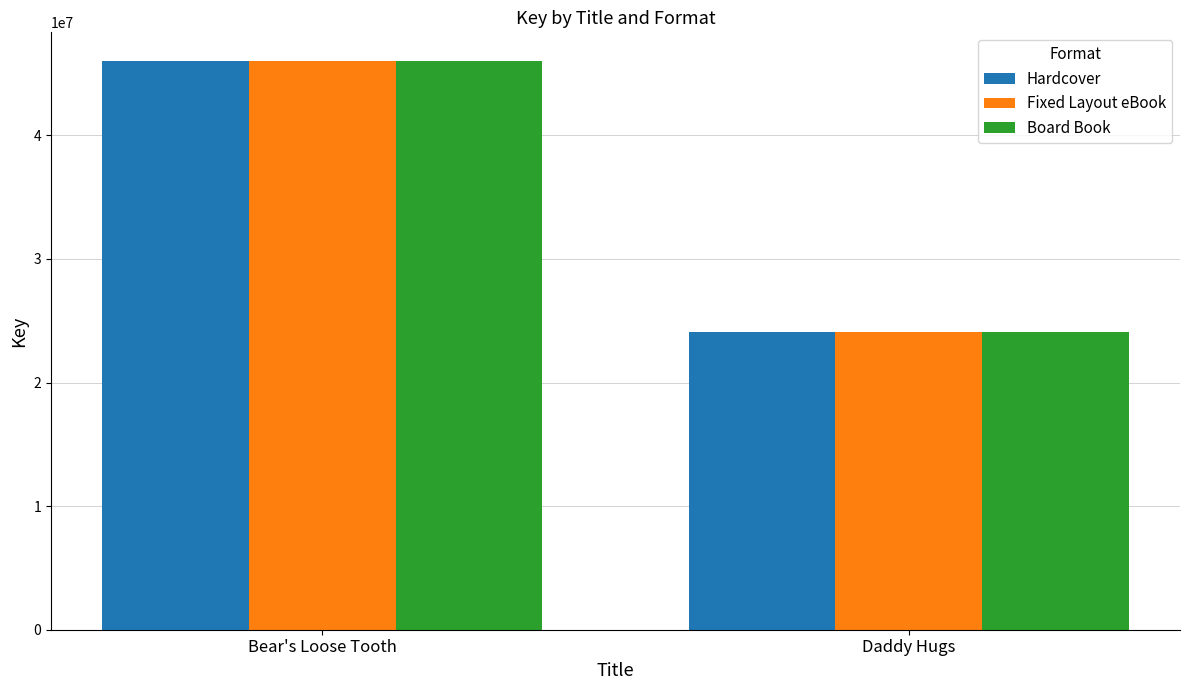

At which label does Fixed Layout eBook reach its minimum?

Daddy Hugs